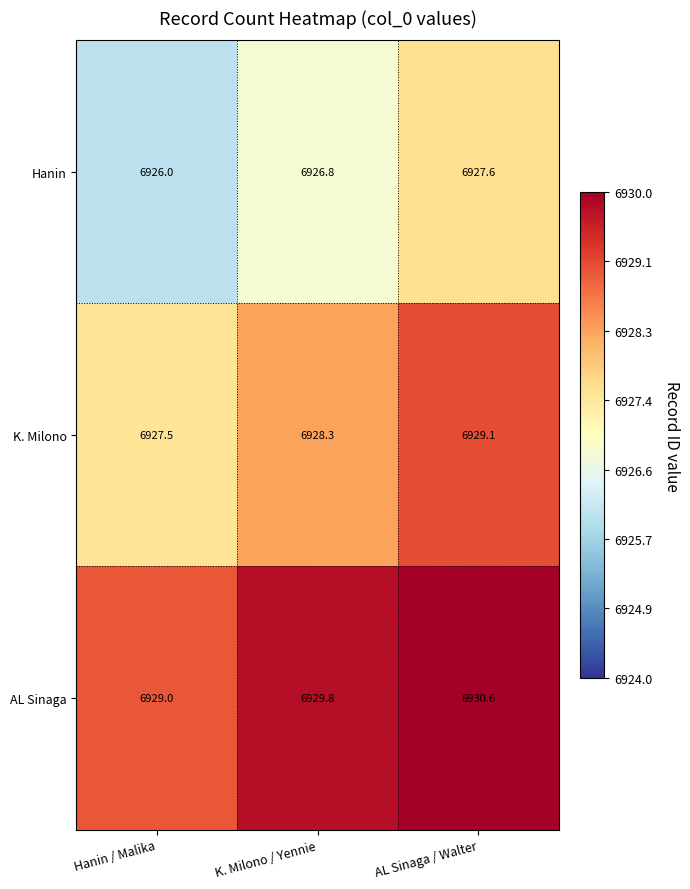

What is the average value of the K. Milono series?

6928.3